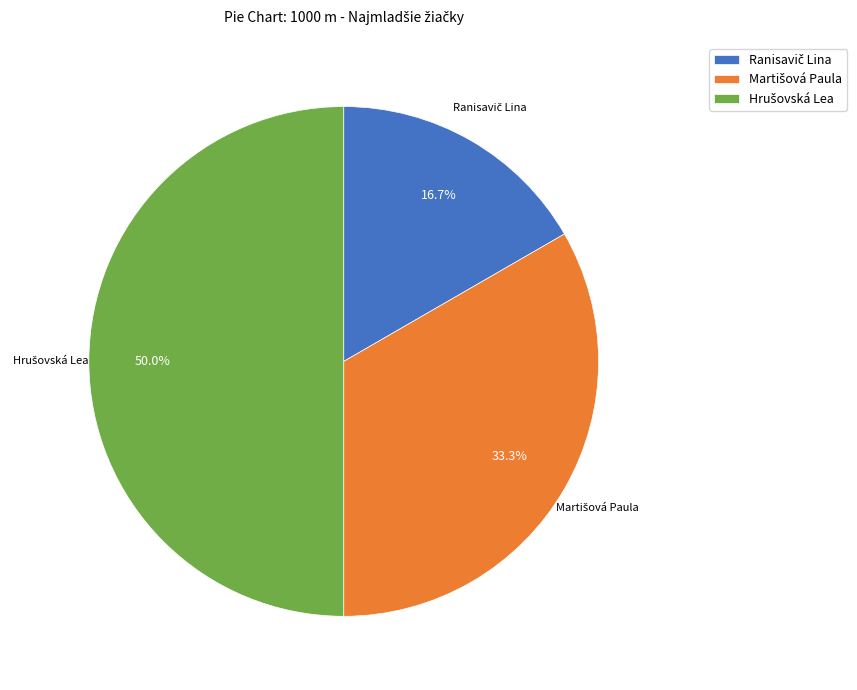

Between Hrušovská Lea and Martišová Paula, which is larger?

Hrušovská Lea